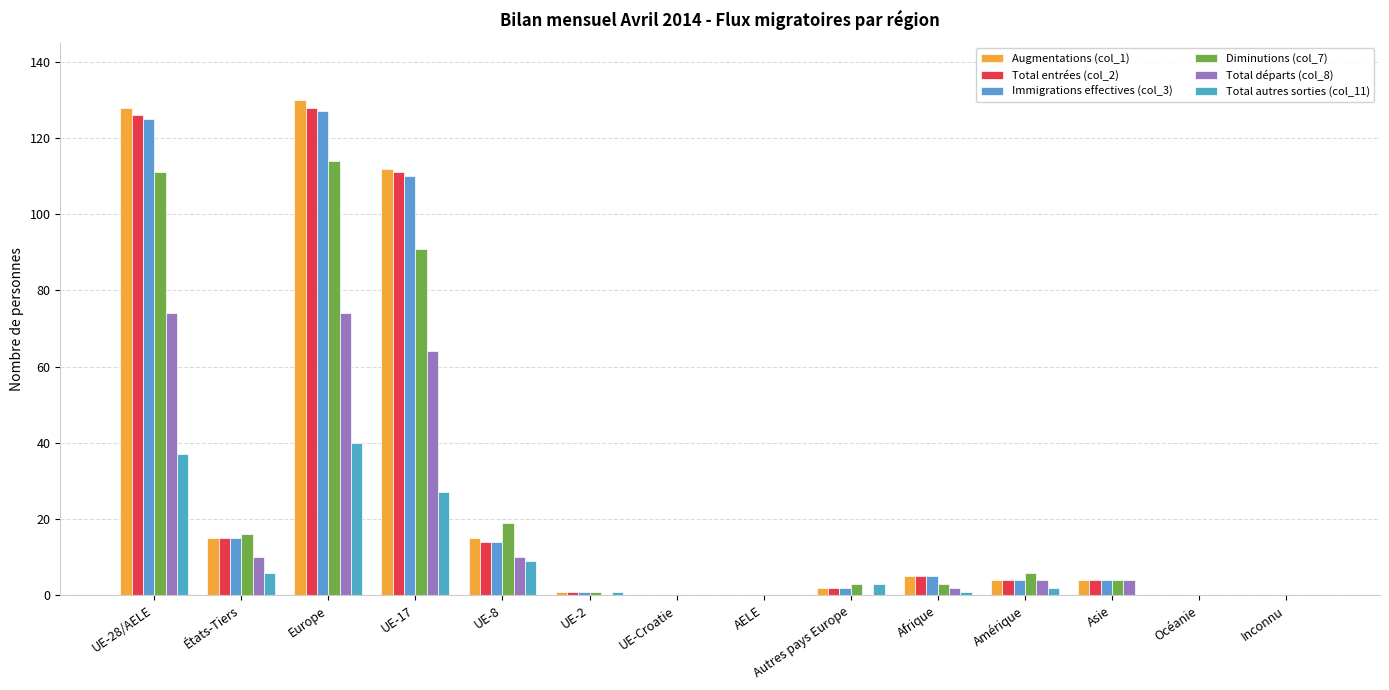

List the series in order of their peak value, highest first.

Augmentations (col_1), Total entrées (col_2), Immigrations effectives (col_3), Diminutions (col_7), Total départs (col_8), Total autres sorties (col_11)